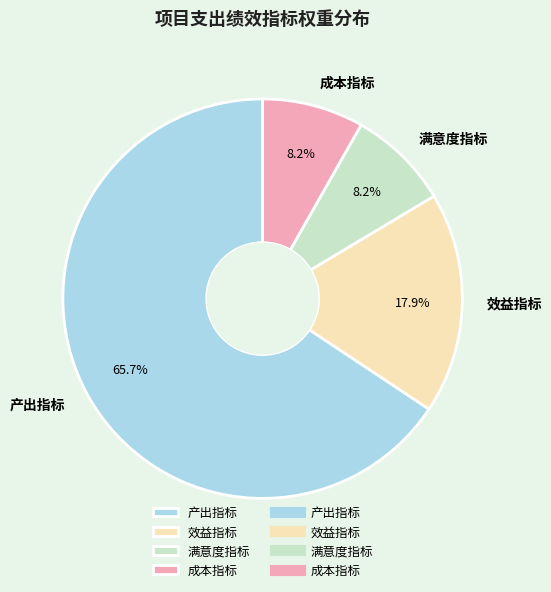

Is there any slice that represents more than half of the pie?

Yes